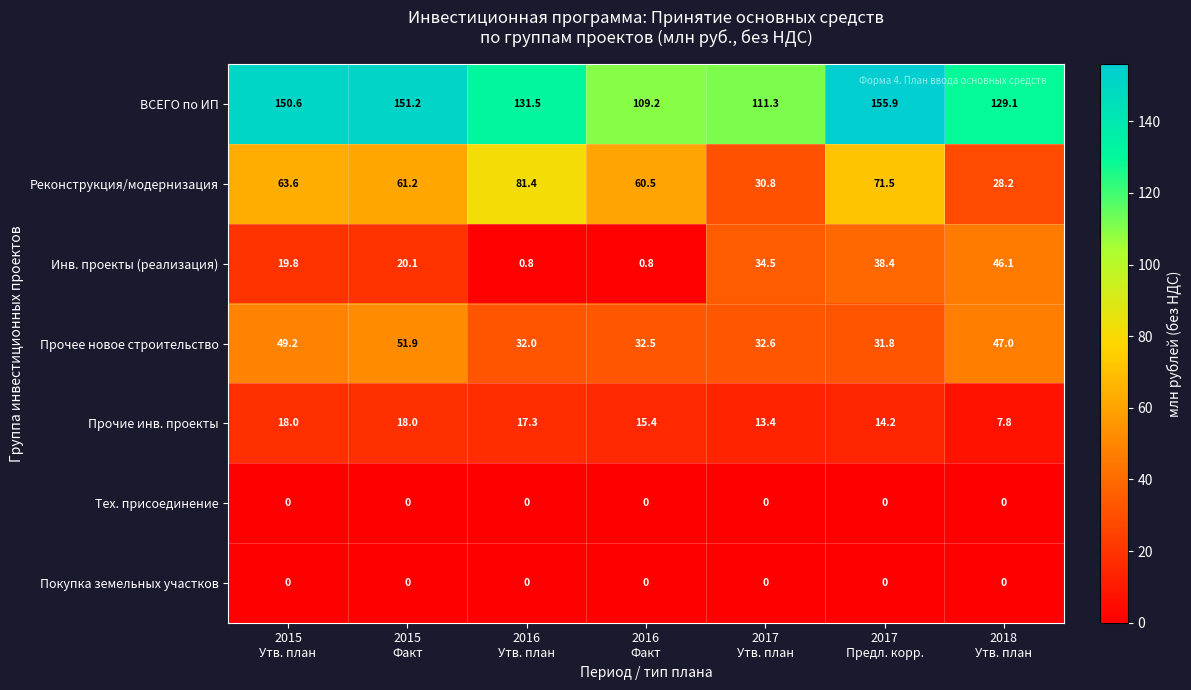

Which series has the largest range (max minus min)?

Реконструкция/модернизация